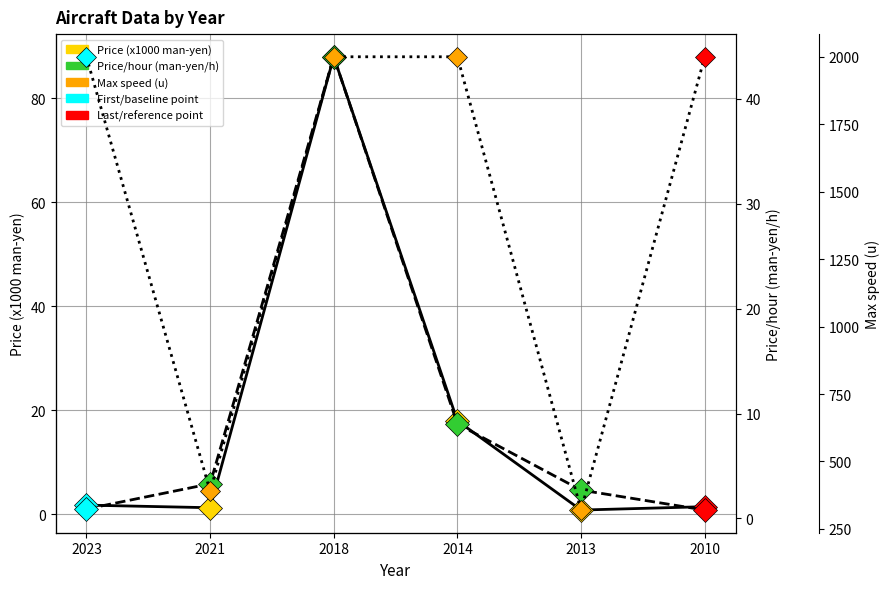

What is the value of the Price/hour (man-yen/h) point at the 3rd from the left?

44.0